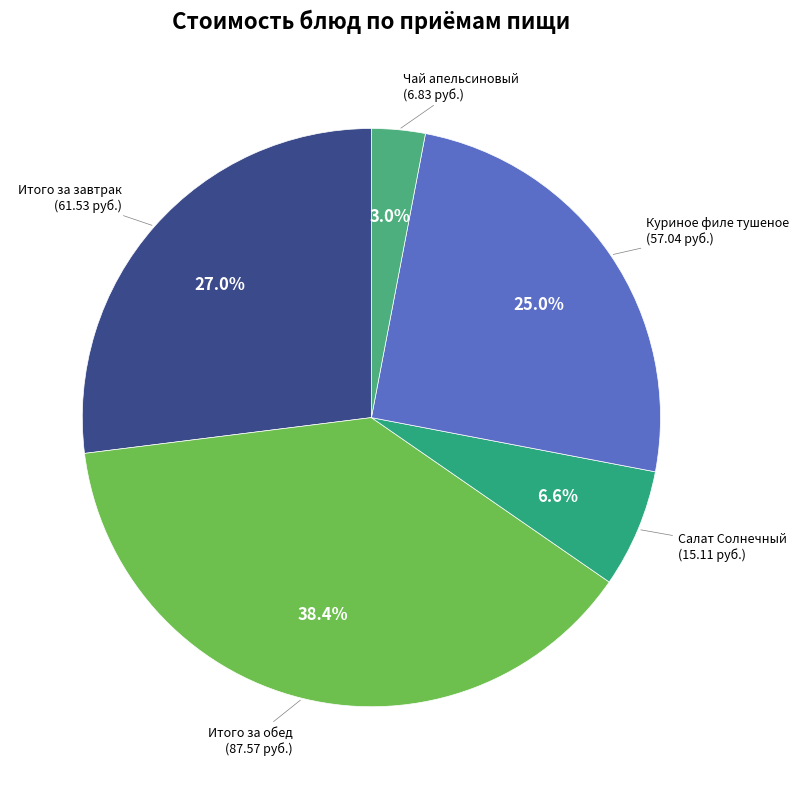

Count the number of slices in the pie.

5